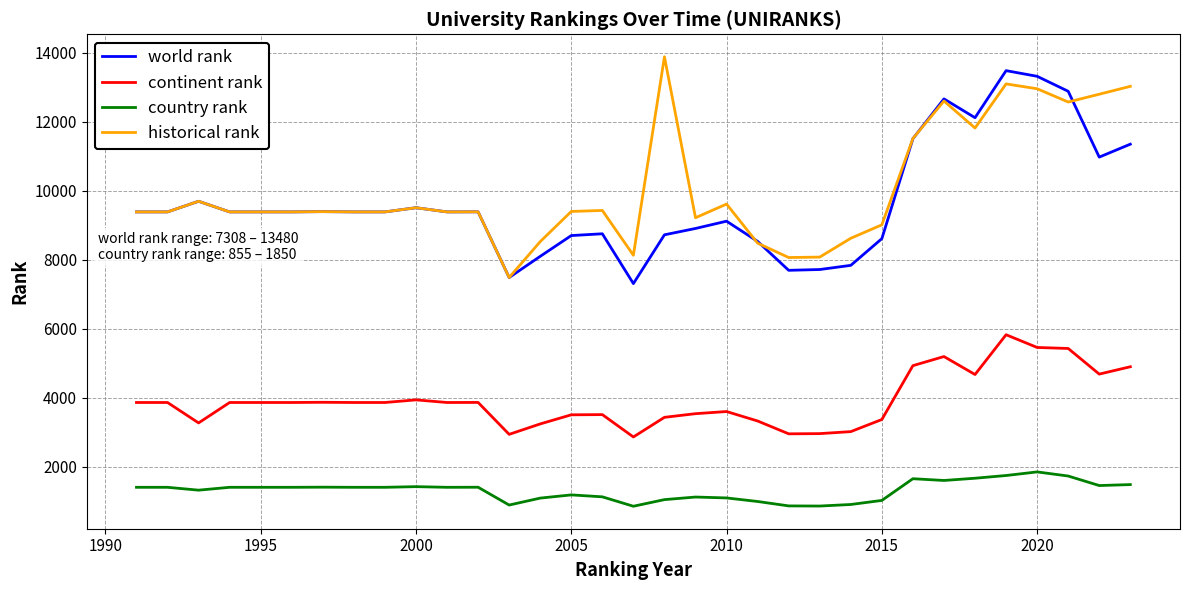

In historical rank, how many points are higher than both neighbors (excluding endpoints)?

9